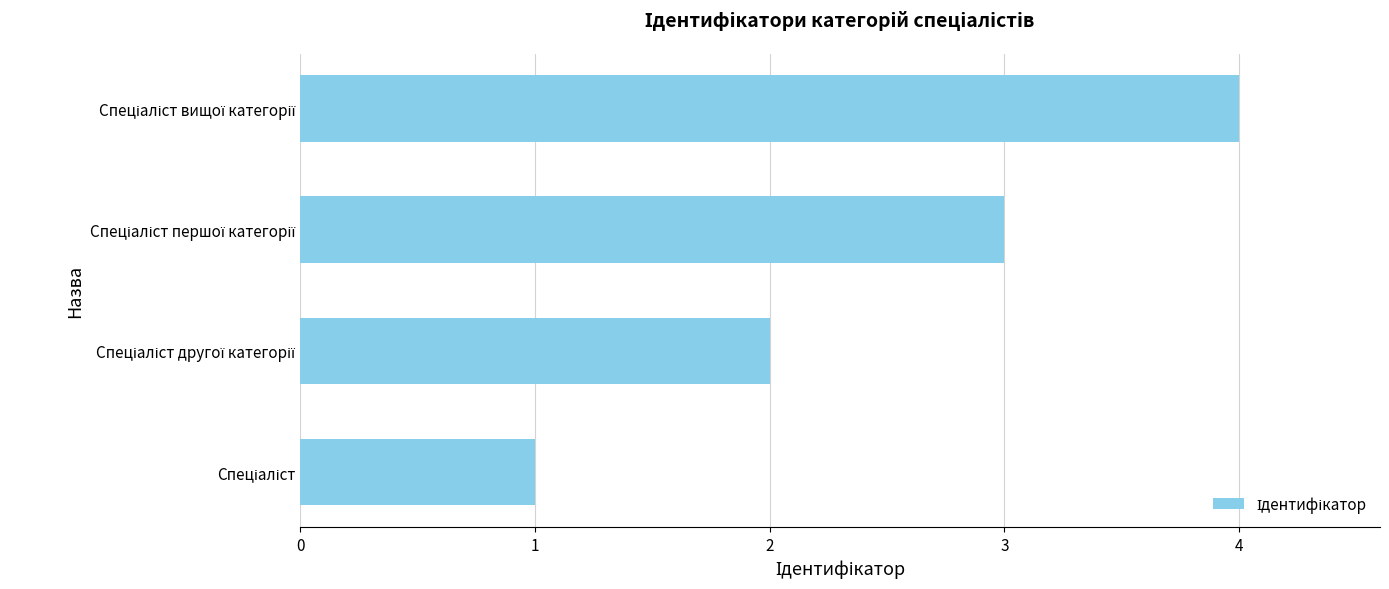

What is the greatest value displayed?

4